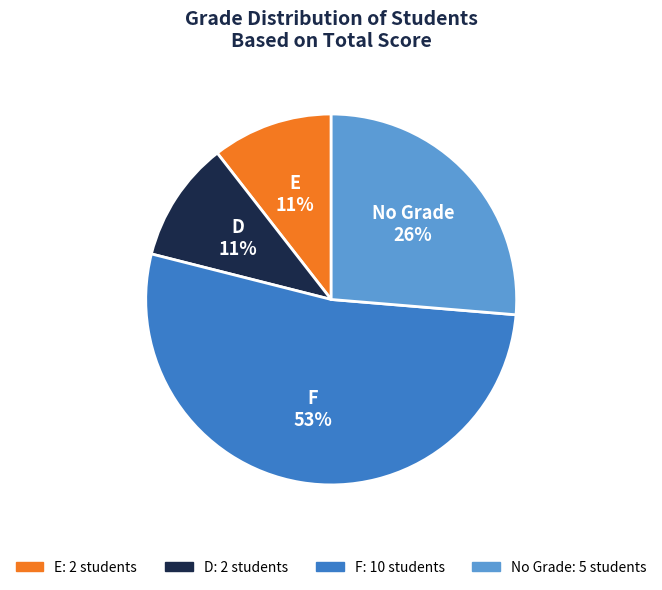

To the nearest percent, what is the average slice percentage?

25%